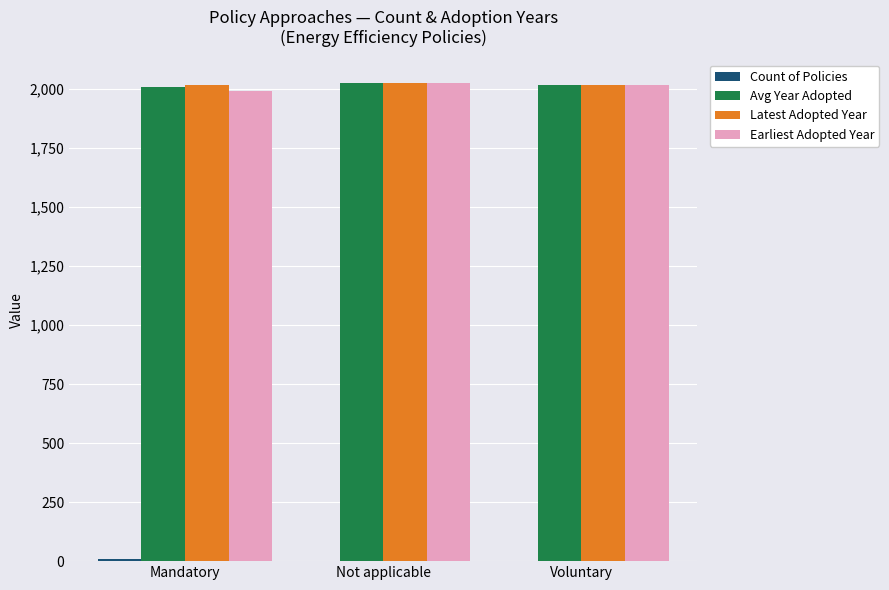

What is the sum of all Avg Year Adopted values?

6047